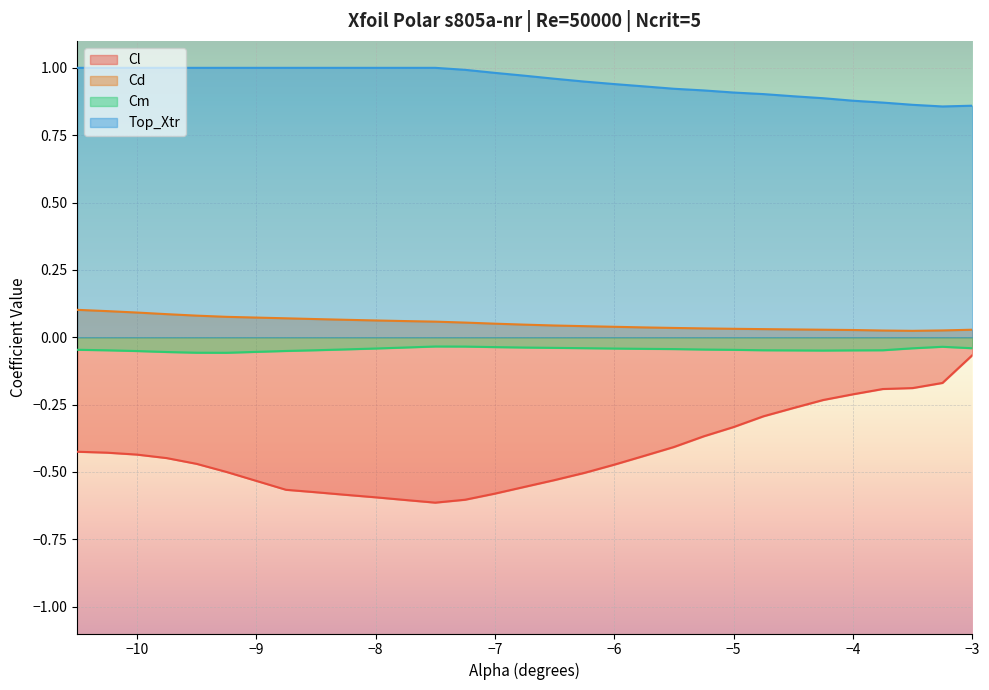

The value of Top_Xtr at −8 is 1.0. True or false?

True